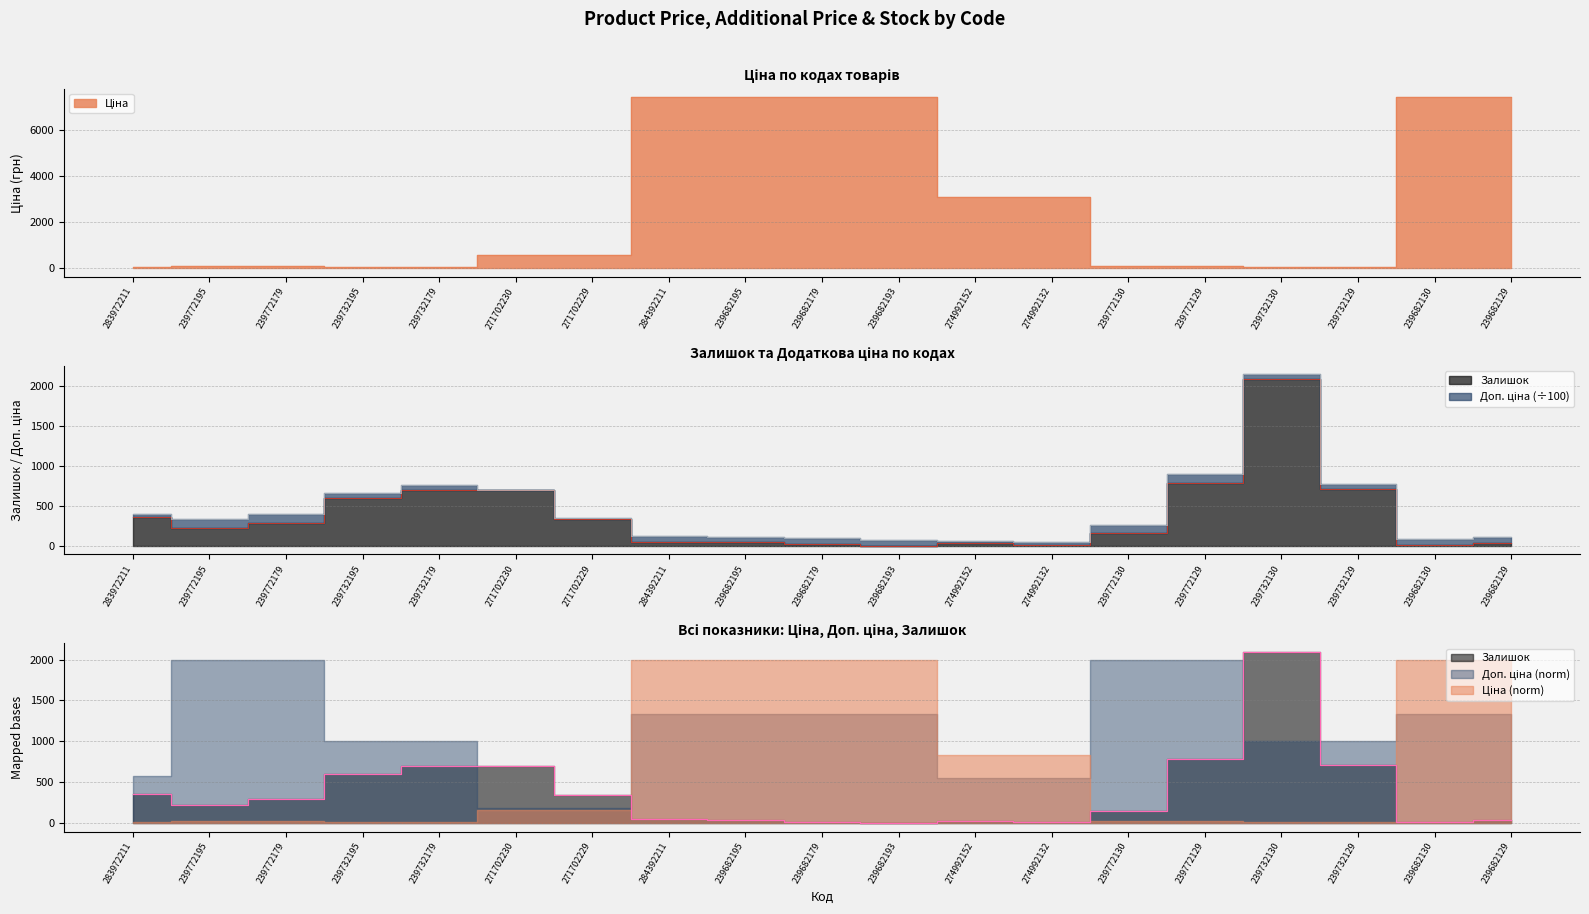

Which series changed the most between 239682193 and 239732130?

Ціна